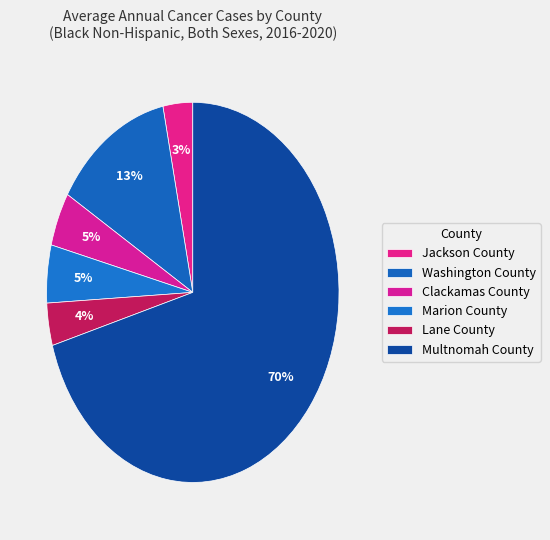

Count the number of slices in the pie.

6